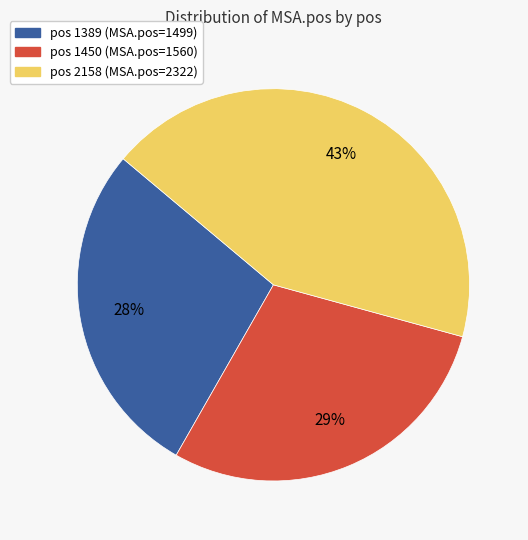

To the nearest percent, what is the difference between the largest and smallest slice percentages?

15%